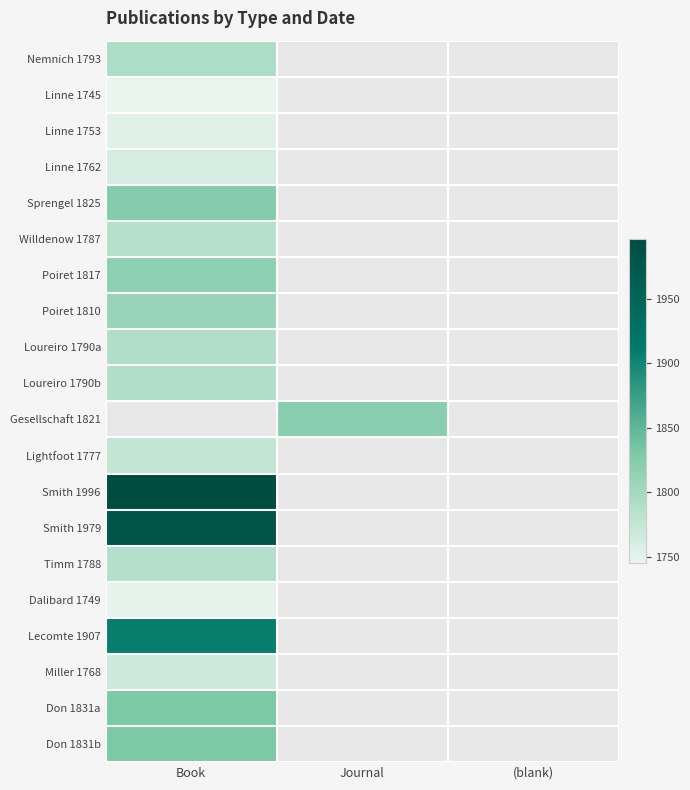

What is the lowest value of the Poiret 1817 series?

1817.0